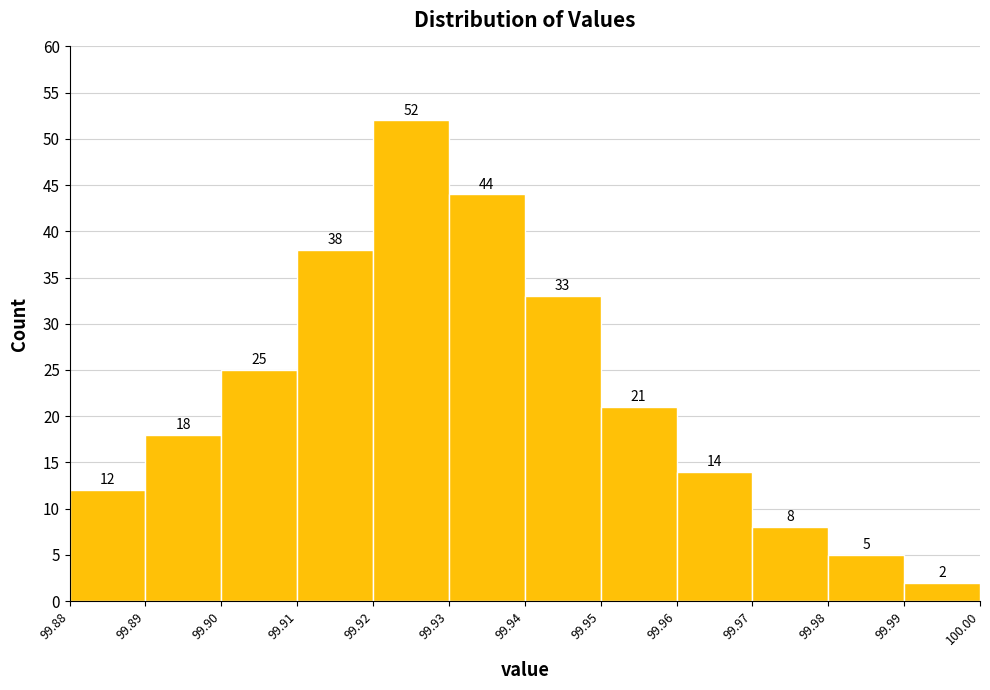

Over which range of the x-axis is the bar tallest?

99.92 to 99.93